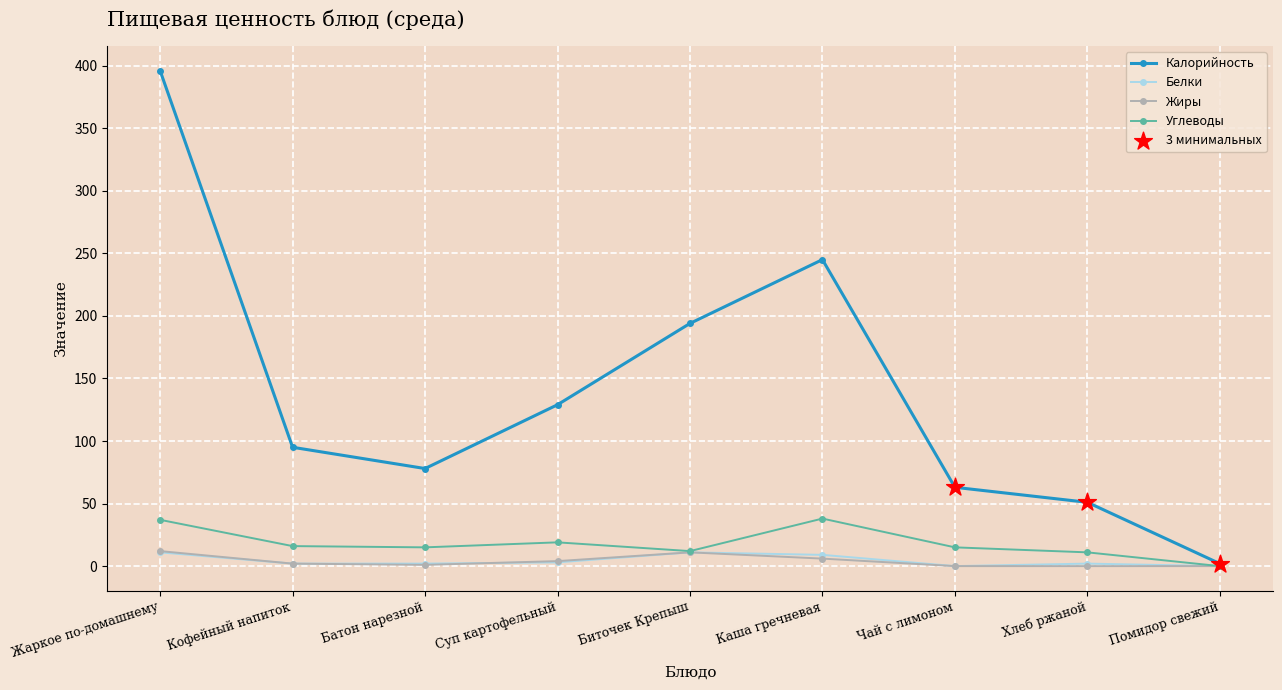

True or false: Калорийность has more than 1 interior local peaks.

False